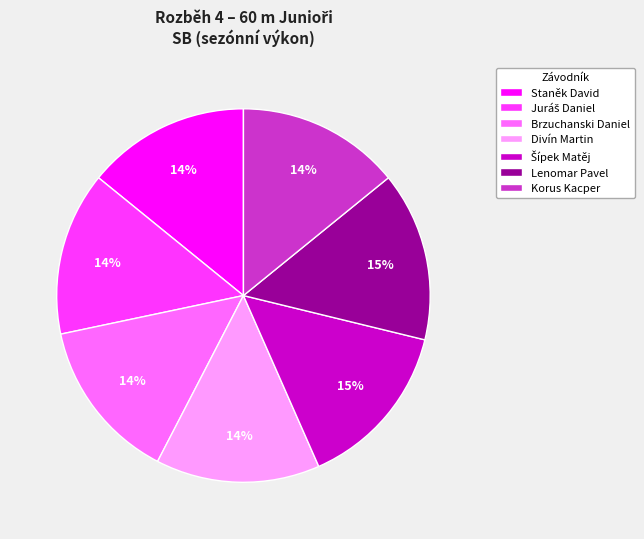

Is the sum of Lenomar Pavel and Brzuchanski Daniel greater than half?

No